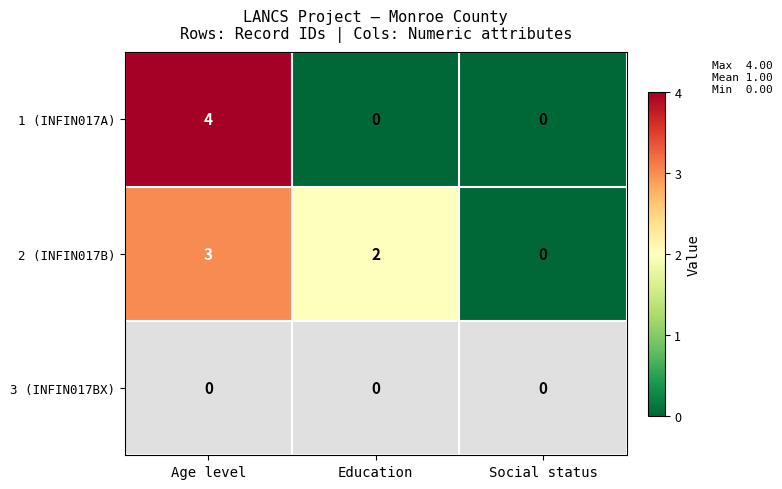

Count the number of categories in the chart.

3